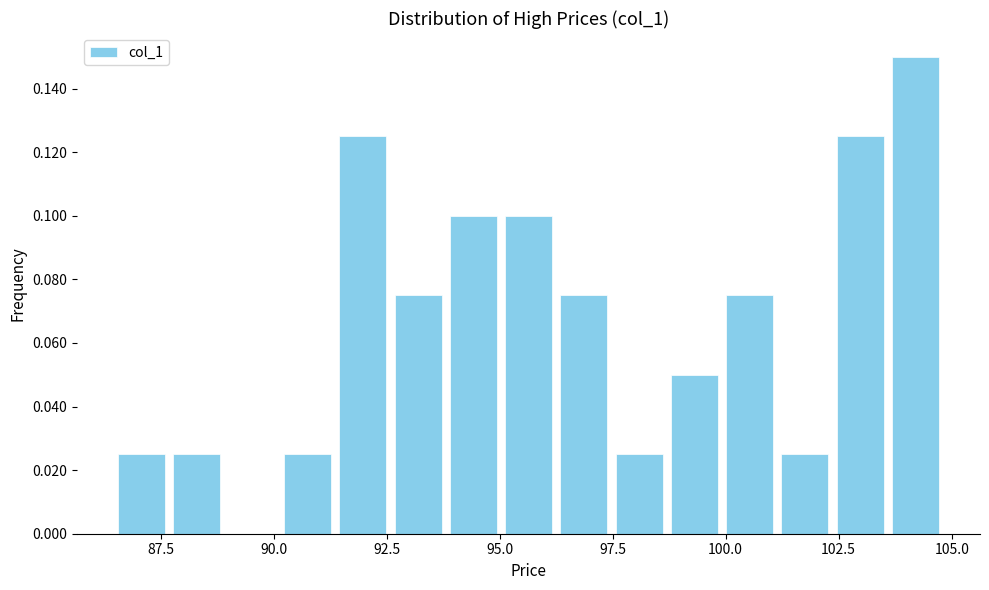

Around what value on the x-axis is the tallest bar? Give the approximate position of its centre, as read against the axis.

104.0